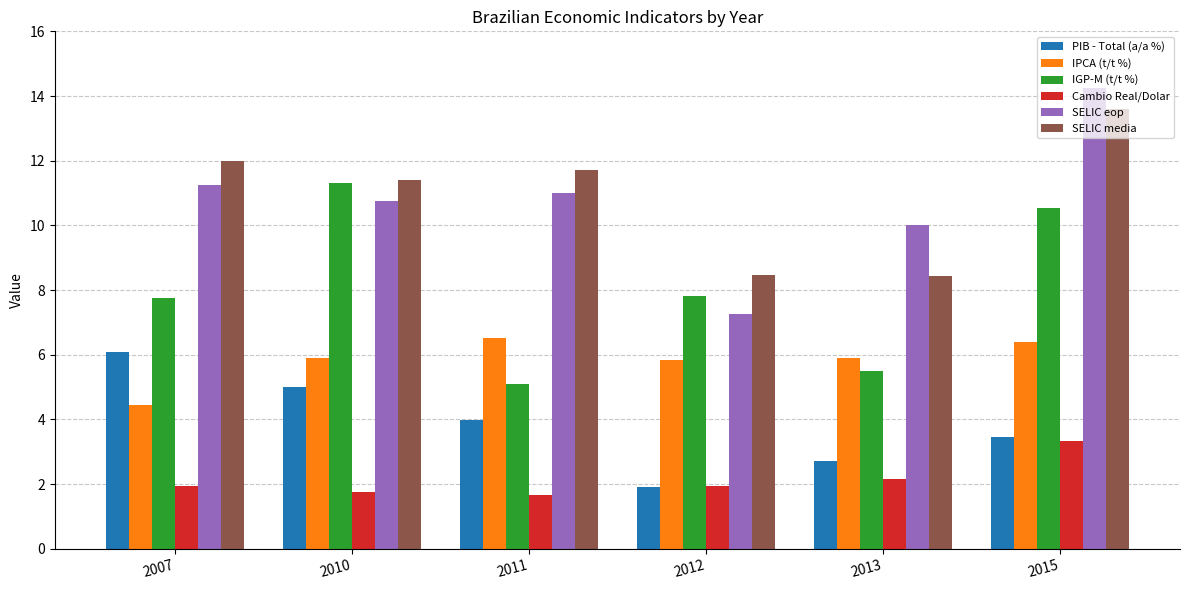

What is the value of the PIB - Total (a/a %) bar at the 5th from the left?

2.7